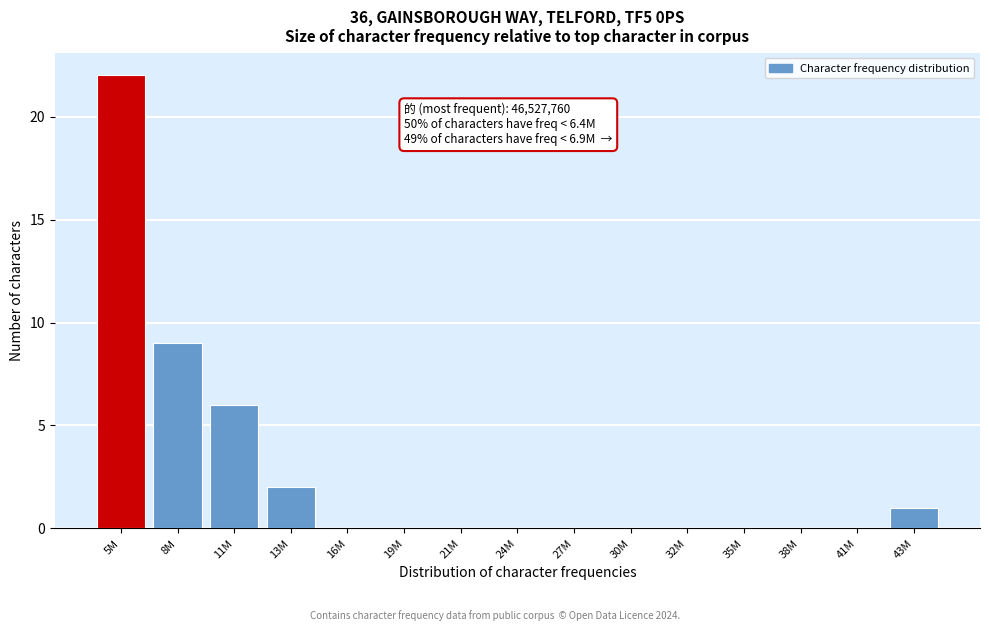

Reading left to right, list all the values displayed in this chart.

5M=22	8M=9	11M=6	13M=2	16M=0	19M=0	21M=0	24M=0	27M=0	30M=0	32M=0	35M=0	38M=0	41M=0	43M=1